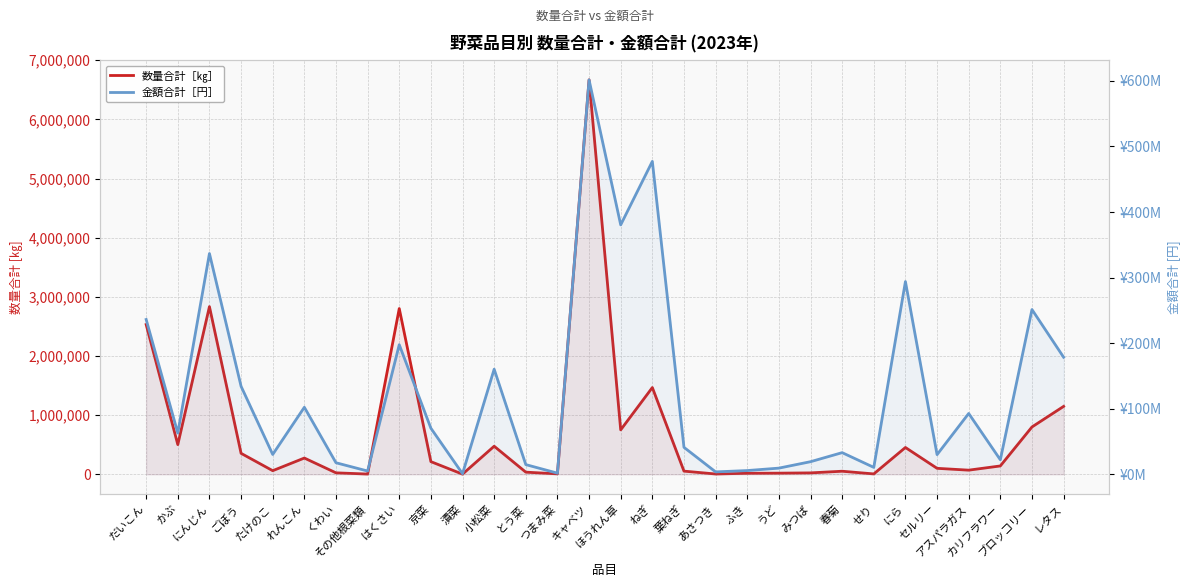

Which series has the largest total across all categories?

金額合計［円］